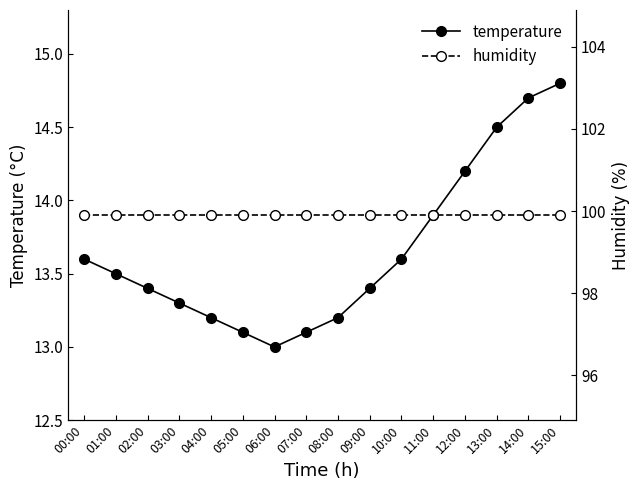

Which category has the lowest value across all series?

06:00